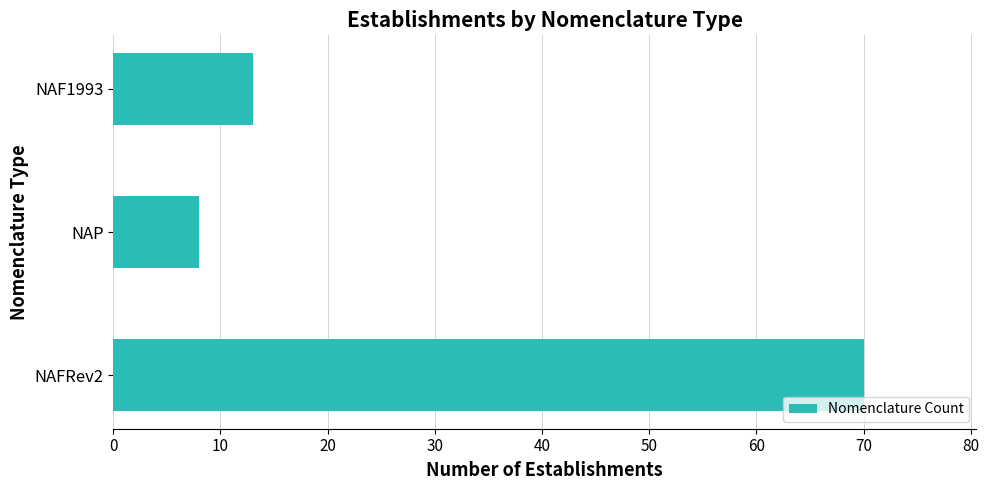

Which has a higher value, NAFRev2 or NAP?

NAFRev2